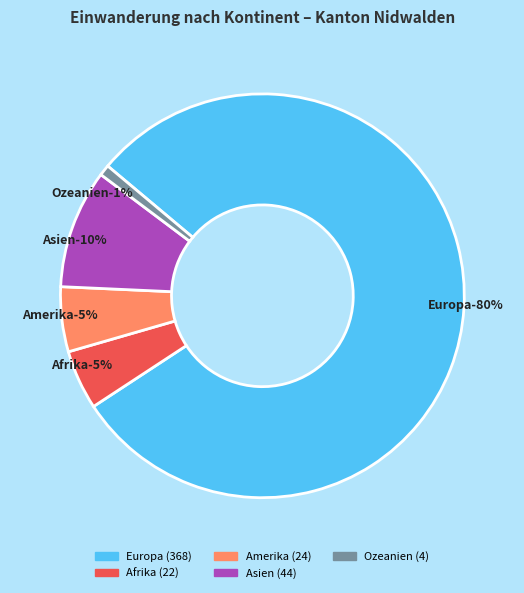

Rank the categories by value from lowest to highest.

Ozeanien, Afrika, Amerika, Asien, Europa